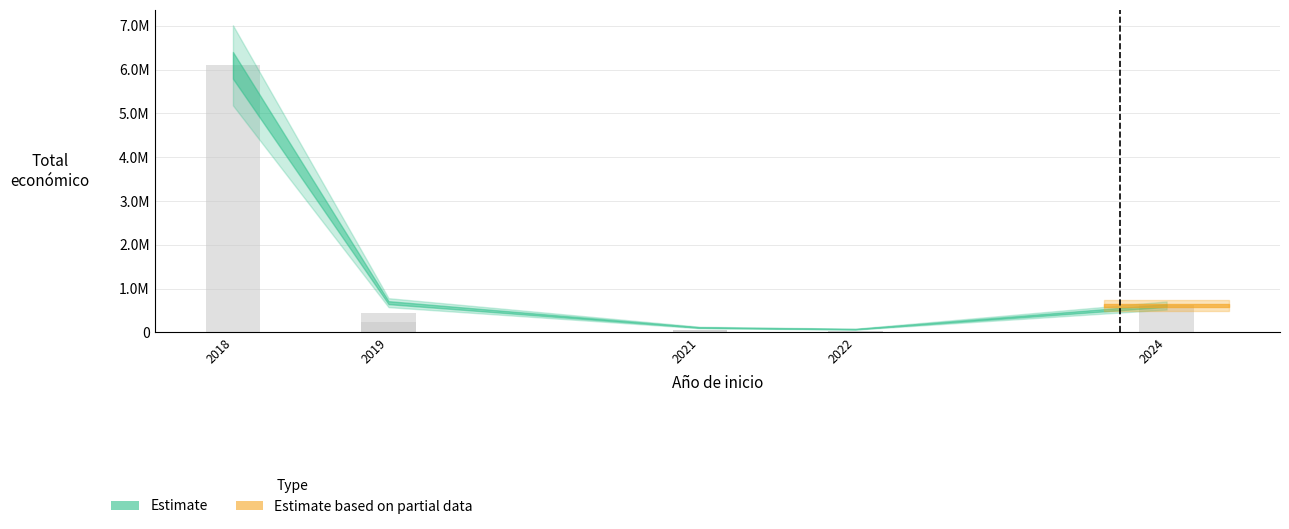

What is the change in value from 2019 to 2021?

-384850.8